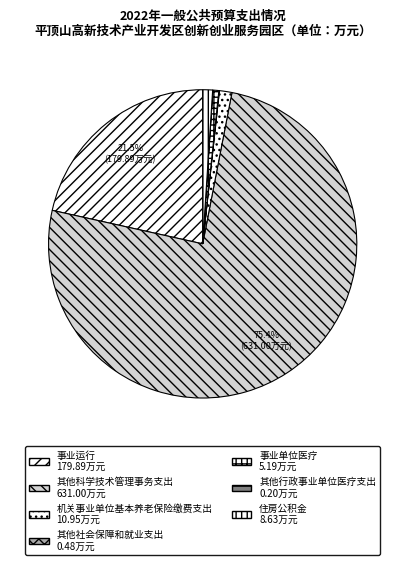

How many segments does this pie chart have?

7